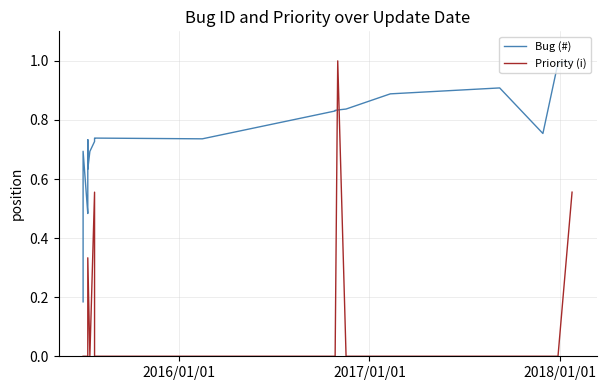

How many times do Priority (i) and Bug (#) cross each other?

2